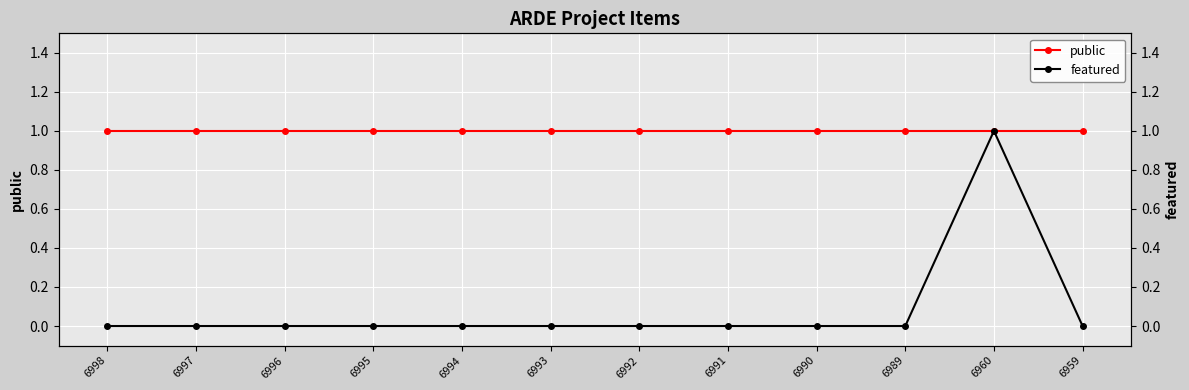

Which series has the largest range (max minus min)?

featured